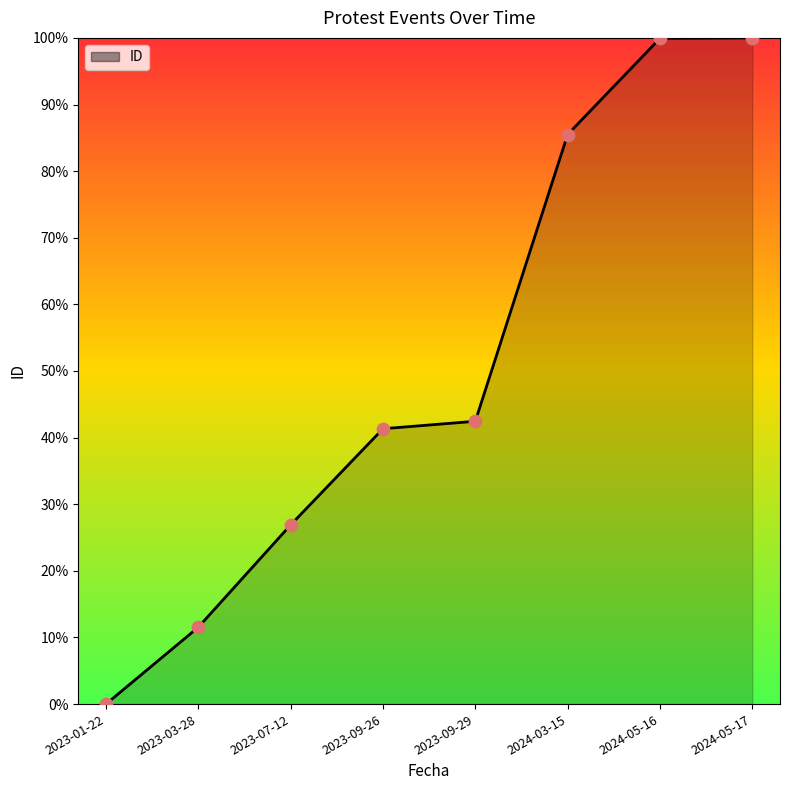

What is the change in value from 2024-05-16 to 2024-05-17?

+0.1